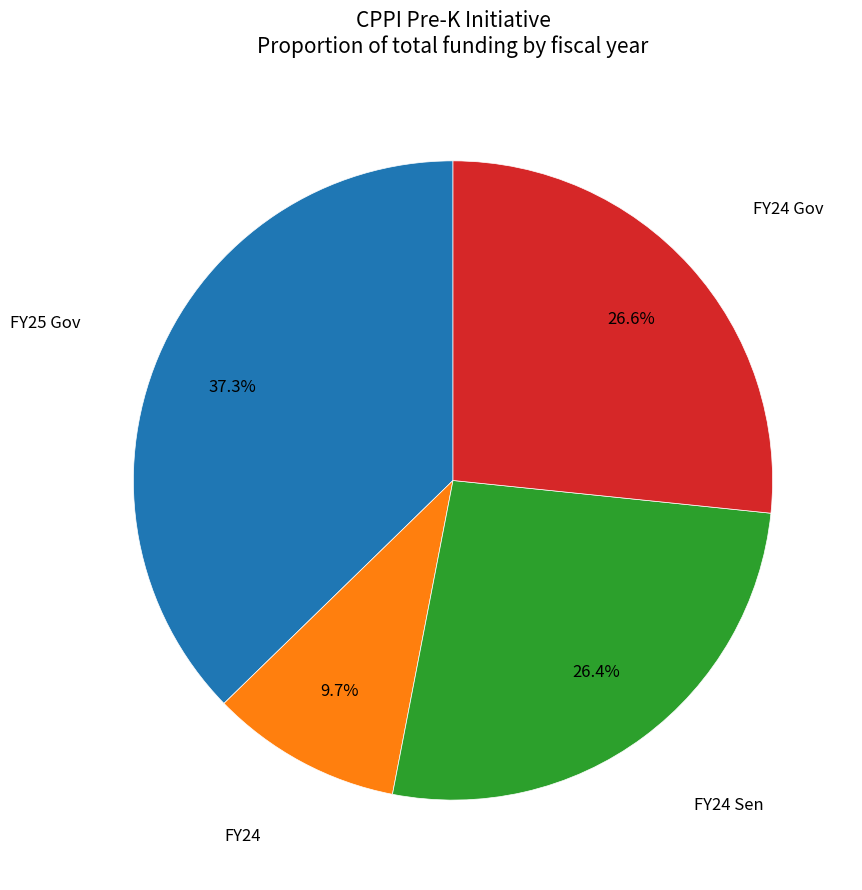

Which category has the smallest portion of the pie?

FY24